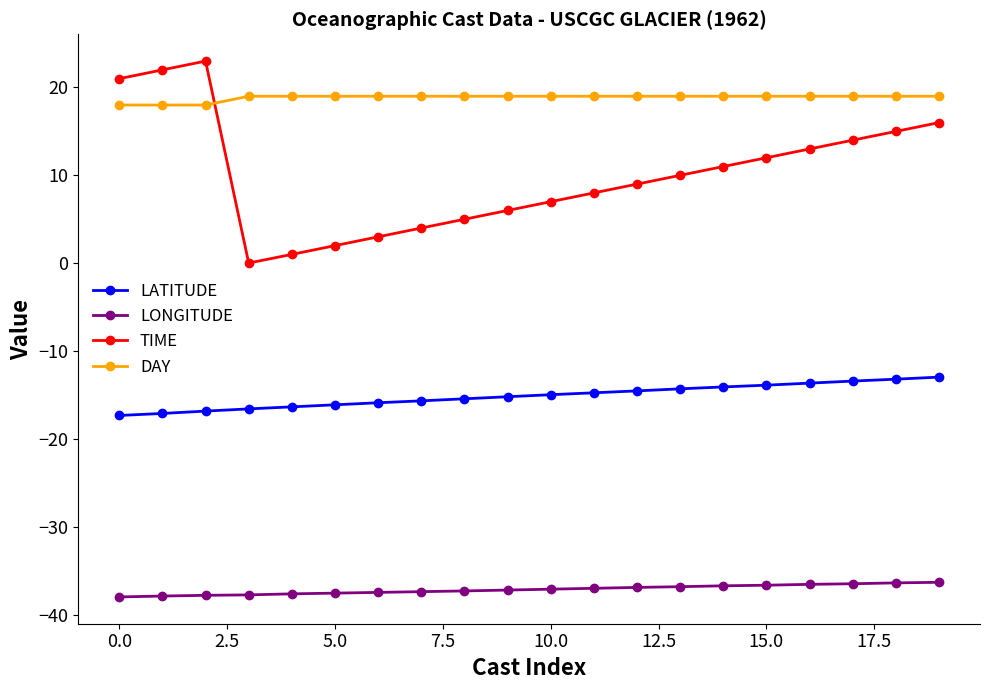

Which series has the largest total across all categories?

DAY